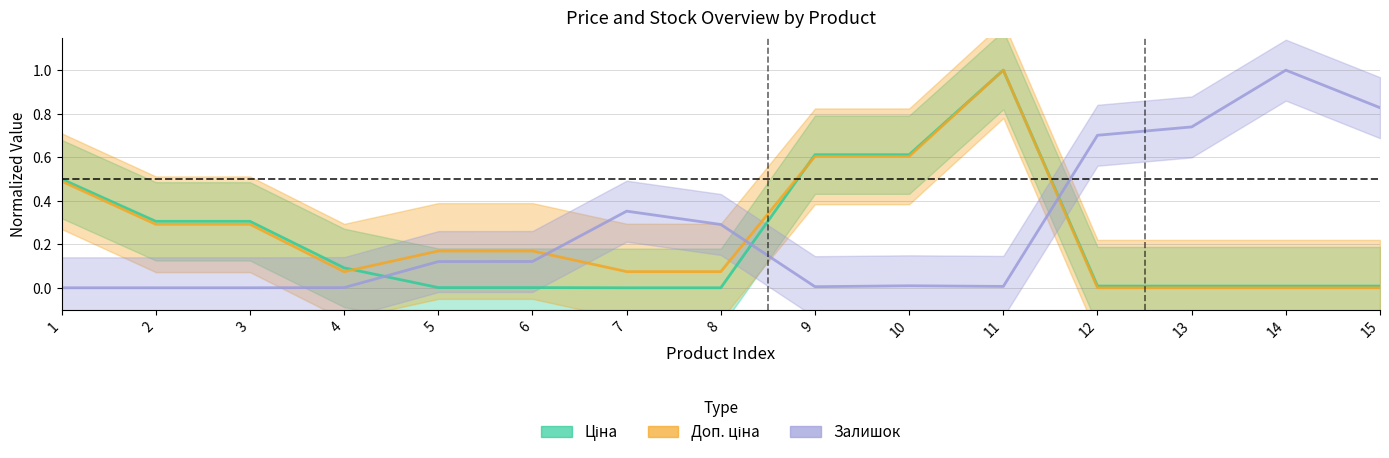

Reading left to right, extract all data points from this chart.

Ціна: 0.5	0.3	0.3	0.1	0.0	0.0	0.0	0.0	0.6	0.6	1.0	0.0	0.0	0.0	0.0
Доп. ціна: 0.5	0.3	0.3	0.1	0.2	0.2	0.1	0.1	0.6	0.6	1.0	0.0	0.0	0.0	0.0
Залишок: 0.0	0.0	0.0	0.0	0.1	0.1	0.4	0.3	0.0	0.0	0.0	0.7	0.7	1.0	0.8